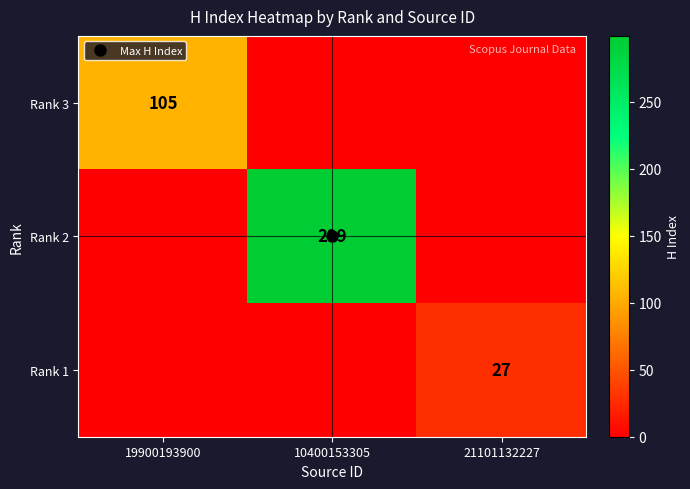

At which category does the chart reach its minimum across all series?

10400153305